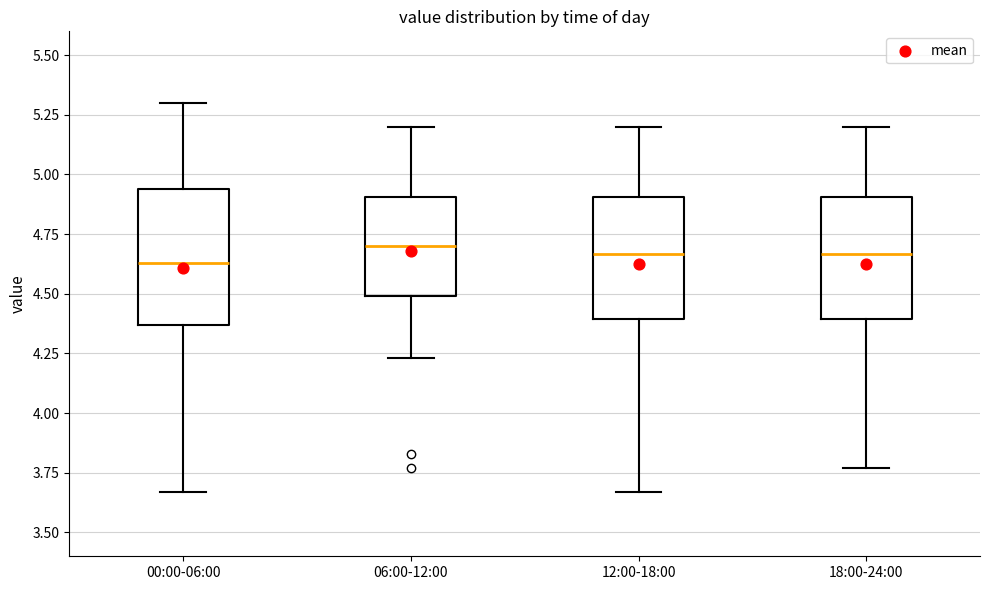

Reading left to right, read every box against the y-axis: the position of its median line, the range the box covers, and the ends of its whiskers. The values are not printed on the chart, so give them approximately, as read against the axis.

00:00-06:00: median 4.65, box 4.35 to 4.95, whiskers 3.65 to 5.30
06:00-12:00: median 4.70, box 4.50 to 4.90, whiskers 4.25 to 5.20
12:00-18:00: median 4.65, box 4.40 to 4.90, whiskers 3.65 to 5.20
18:00-24:00: median 4.65, box 4.40 to 4.90, whiskers 3.75 to 5.20